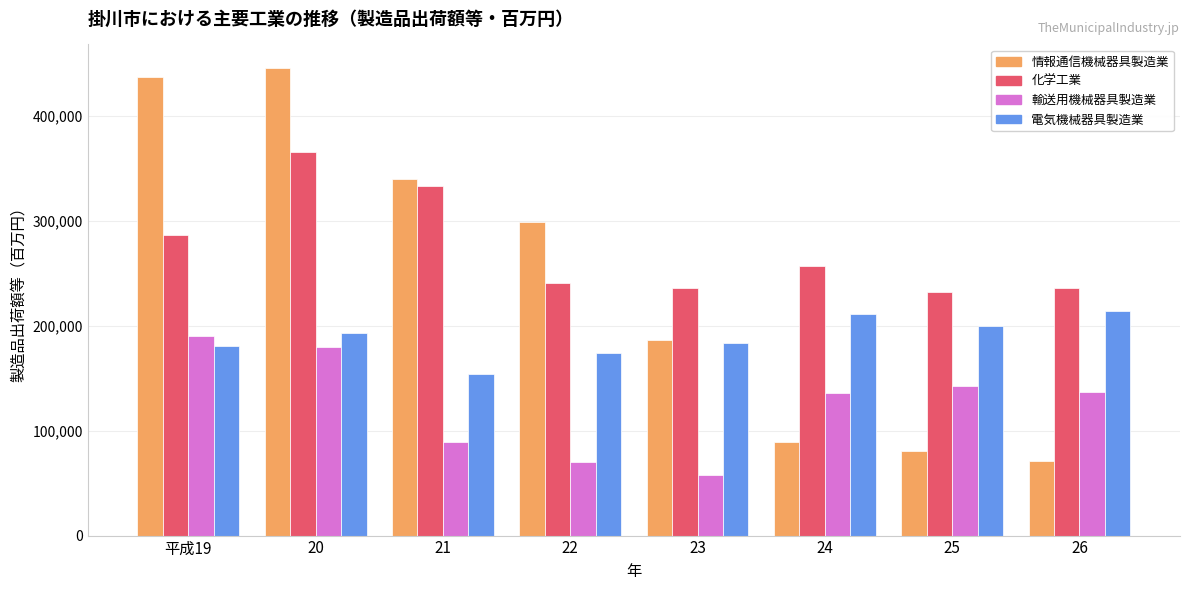

At which label does 情報通信機械器具製造業 reach its minimum?

26